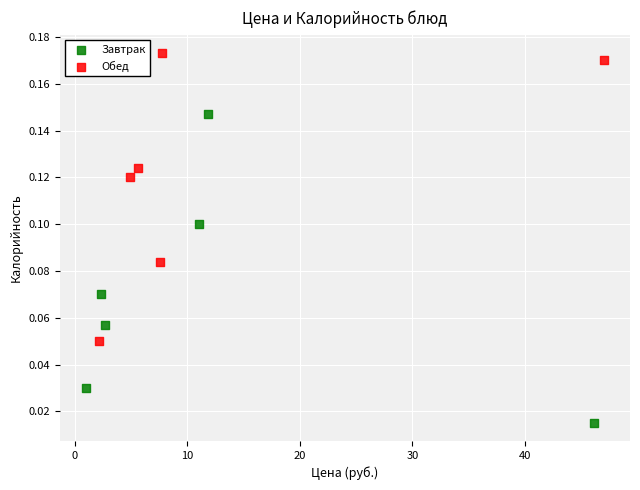

Which series contains the lowest Y value?

Завтрак